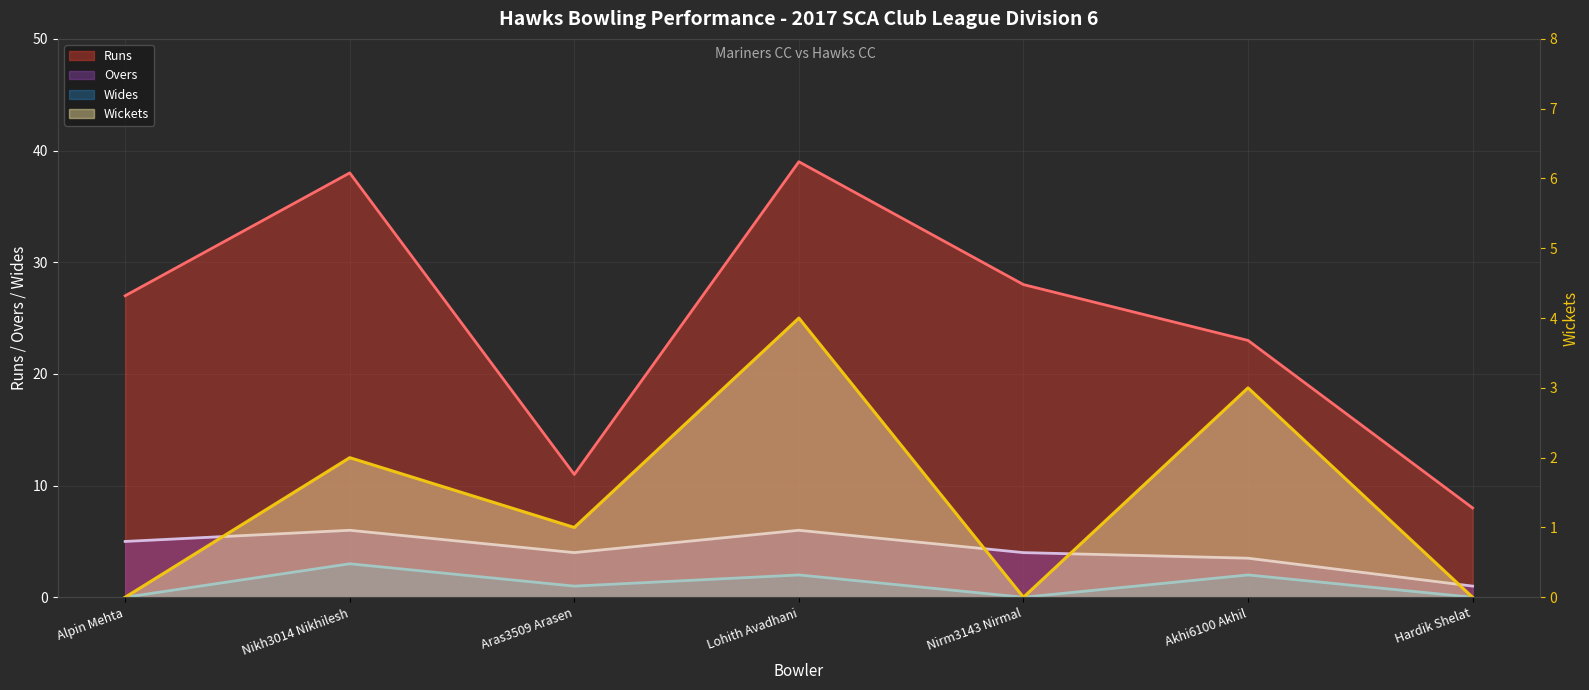

At how many categories does at least one series exceed 14?

5